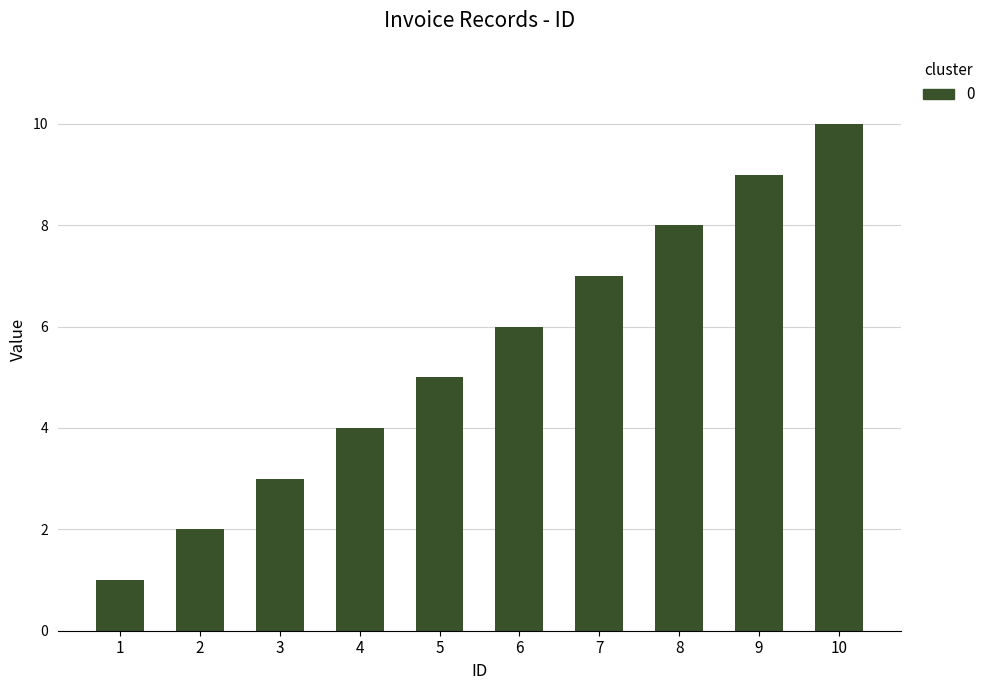

What is the difference between the second highest and second lowest values?

7